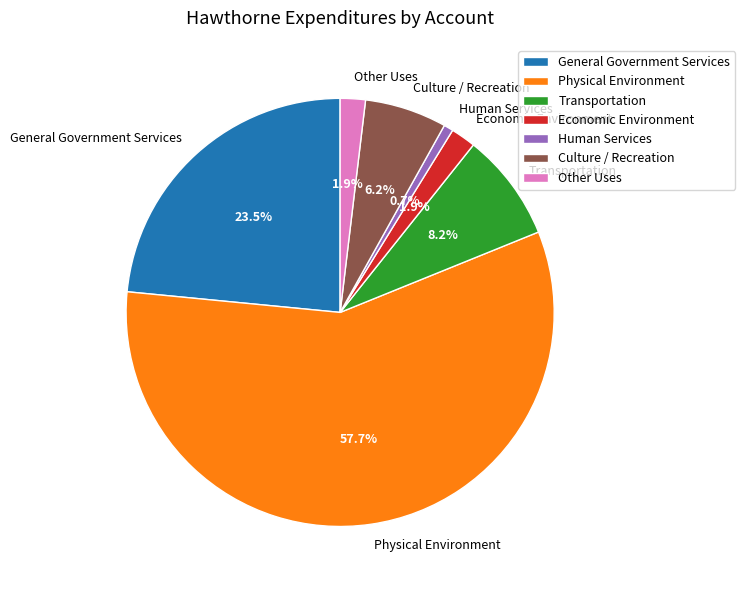

Which category has the smallest portion of the pie?

Human Services